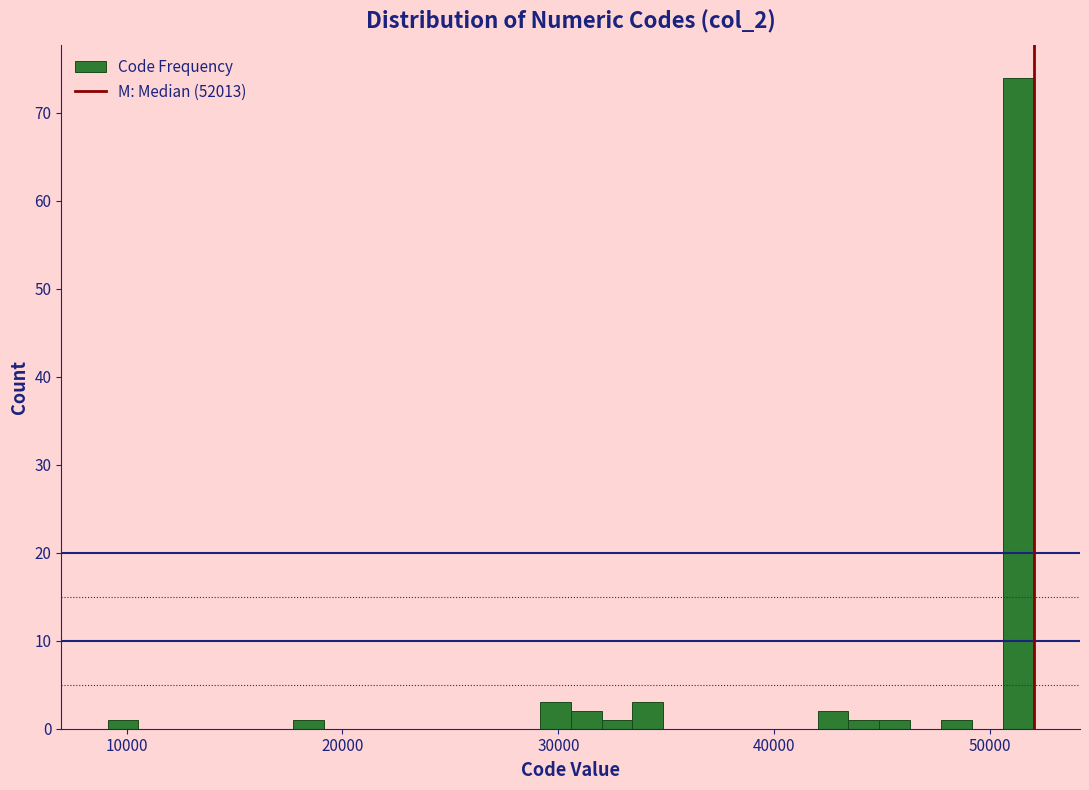

Around what value on the x-axis is the tallest bar? Give the approximate position of its centre, as read against the axis.

51000